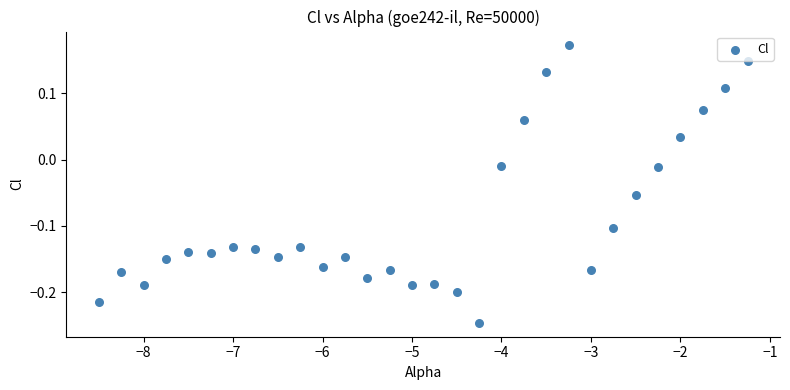

What is the range of X values (max minus min)?

7.2